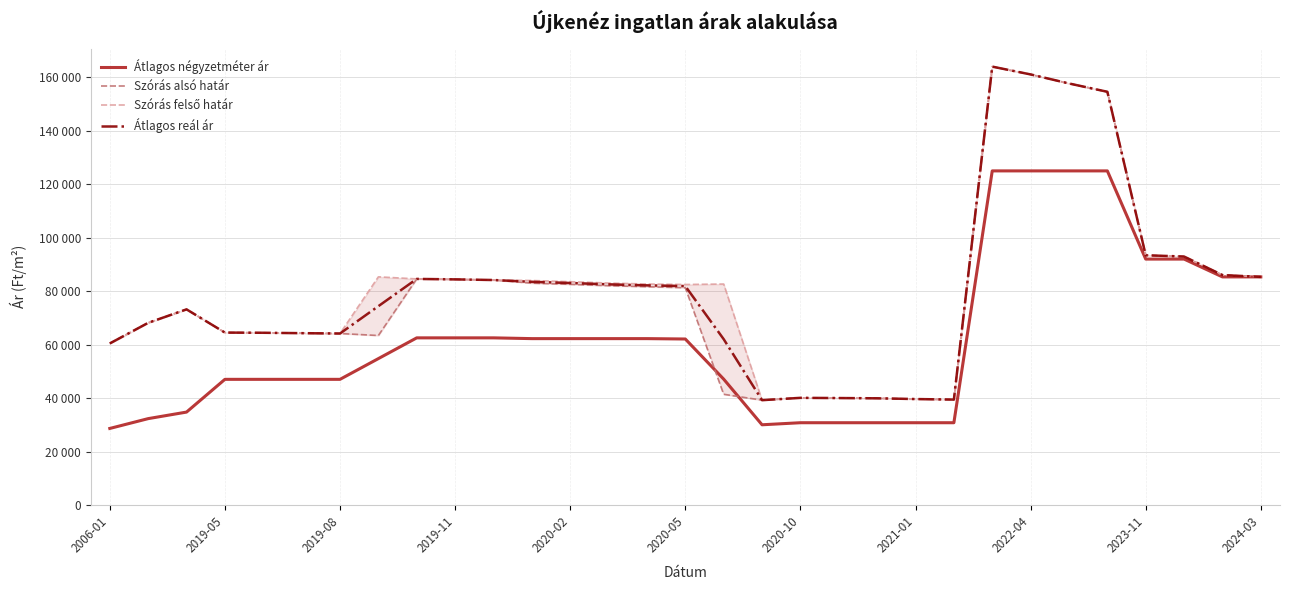

Count the number of data series in this chart.

4